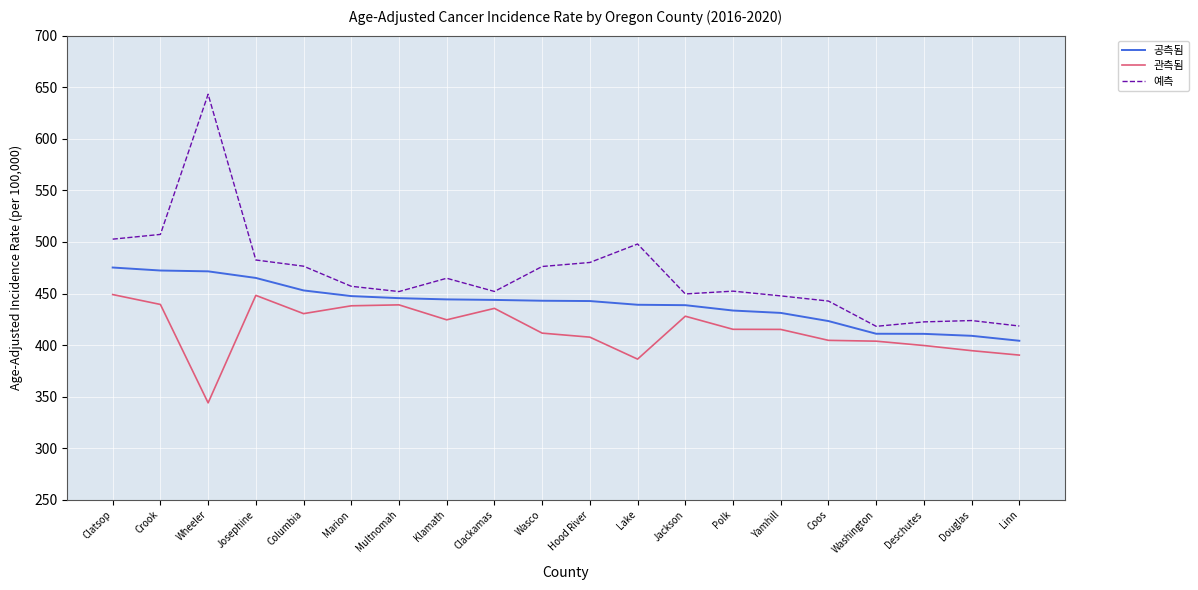

Is the value of 공측됨 at Coos greater than the value of 관측됨 at Washington?

Yes